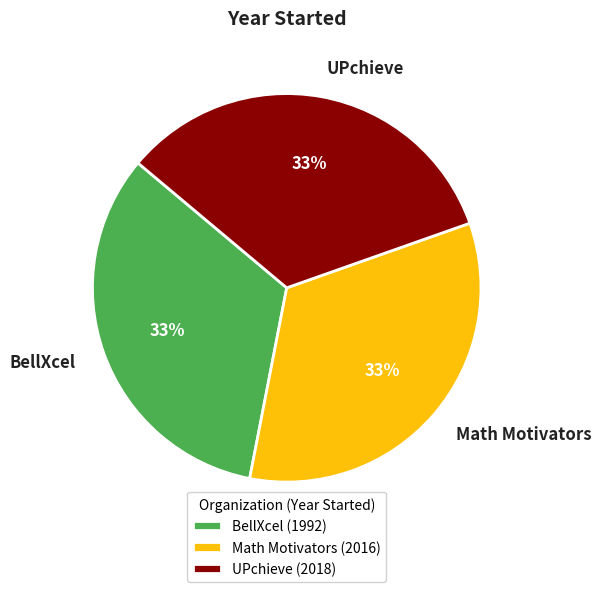

Approximately how many times larger is the value at UPchieve compared to Math Motivators?

1.0